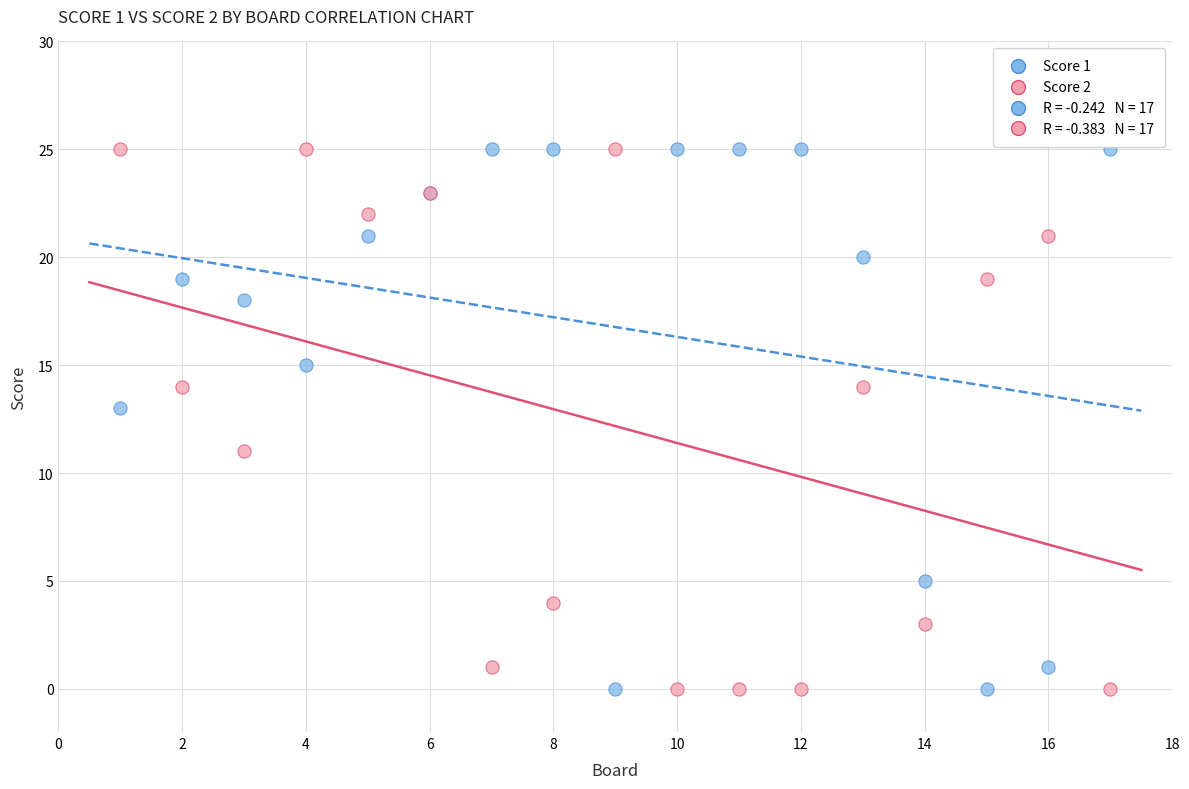

What is the X range (max minus min) for the scatter plot?

16